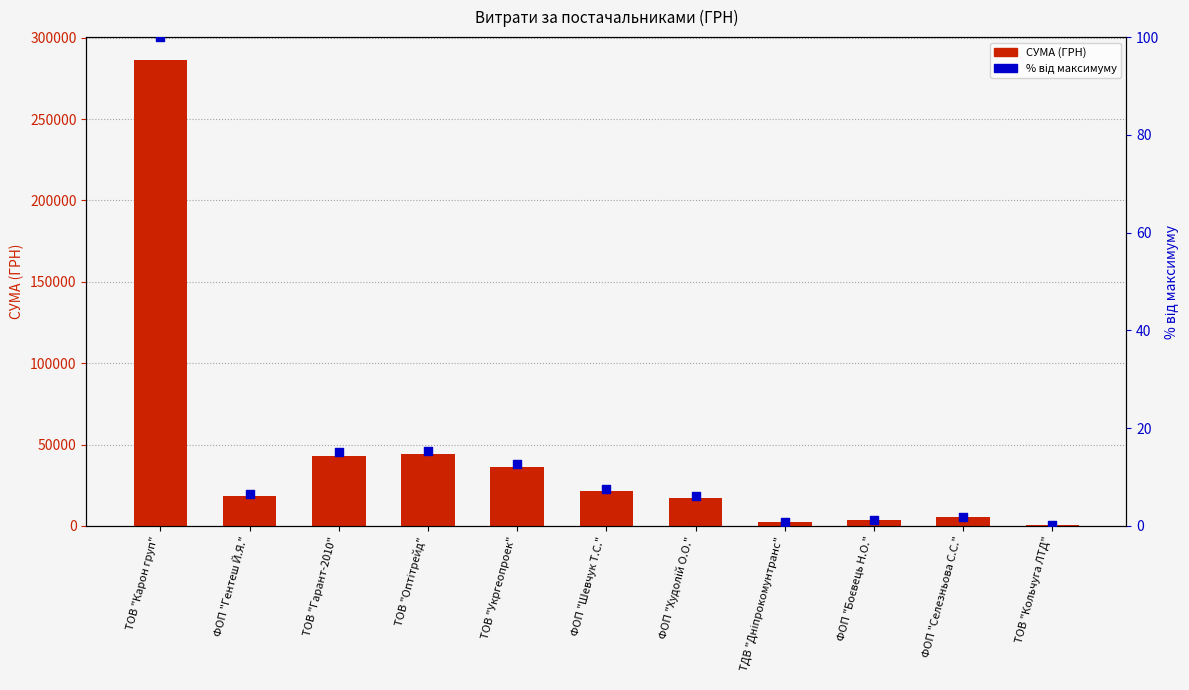

What are all the series names shown in the legend?

СУМА (ГРН), % від максимуму